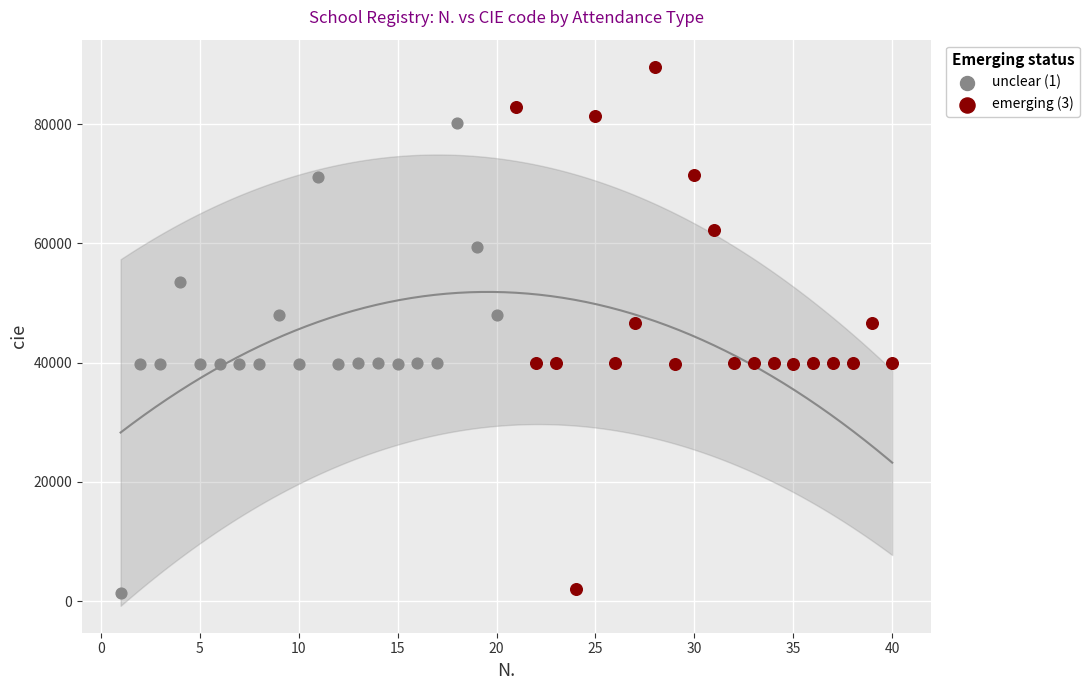

Which series has the largest Y range (max minus min)?

emerging (3)